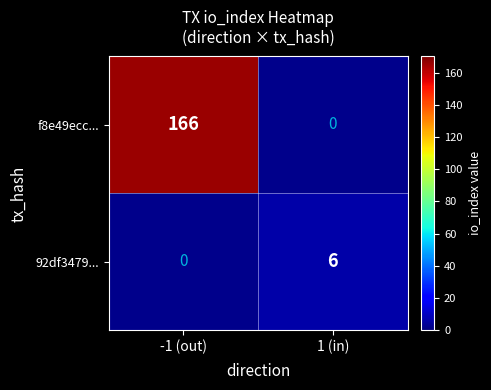

Is it true that f8e49ecc... equals 166 at -1 (out)?

True